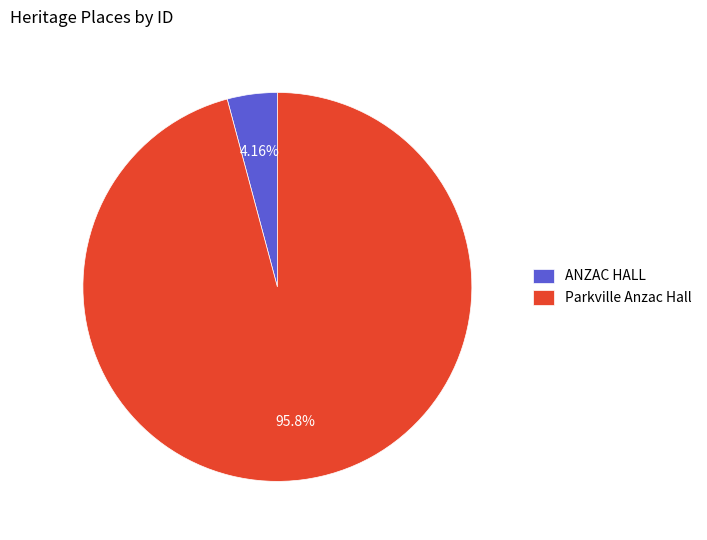

Between Parkville Anzac Hall and ANZAC HALL, which is larger?

Parkville Anzac Hall